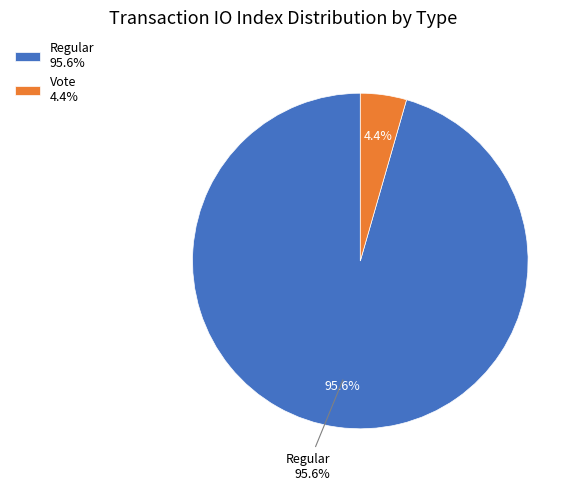

What percentage is the Regular slice, to the nearest percent?

96%